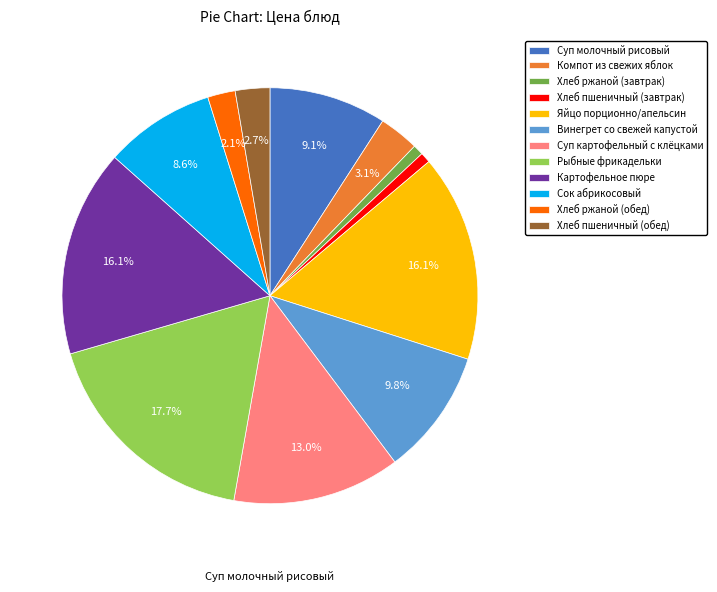

What percentage is NOT represented by Яйцо порционно/апельсин?

83.9%